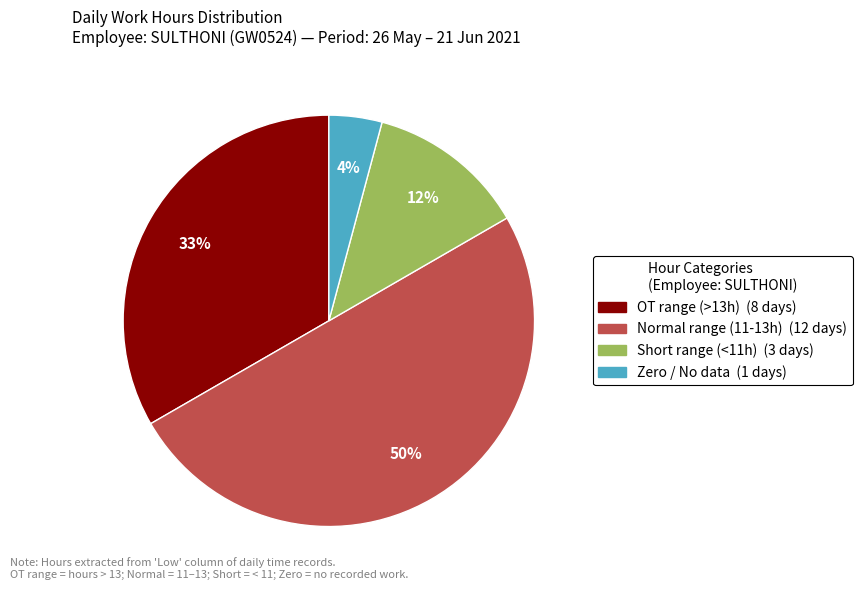

To the nearest percent, what is the average slice percentage?

25%